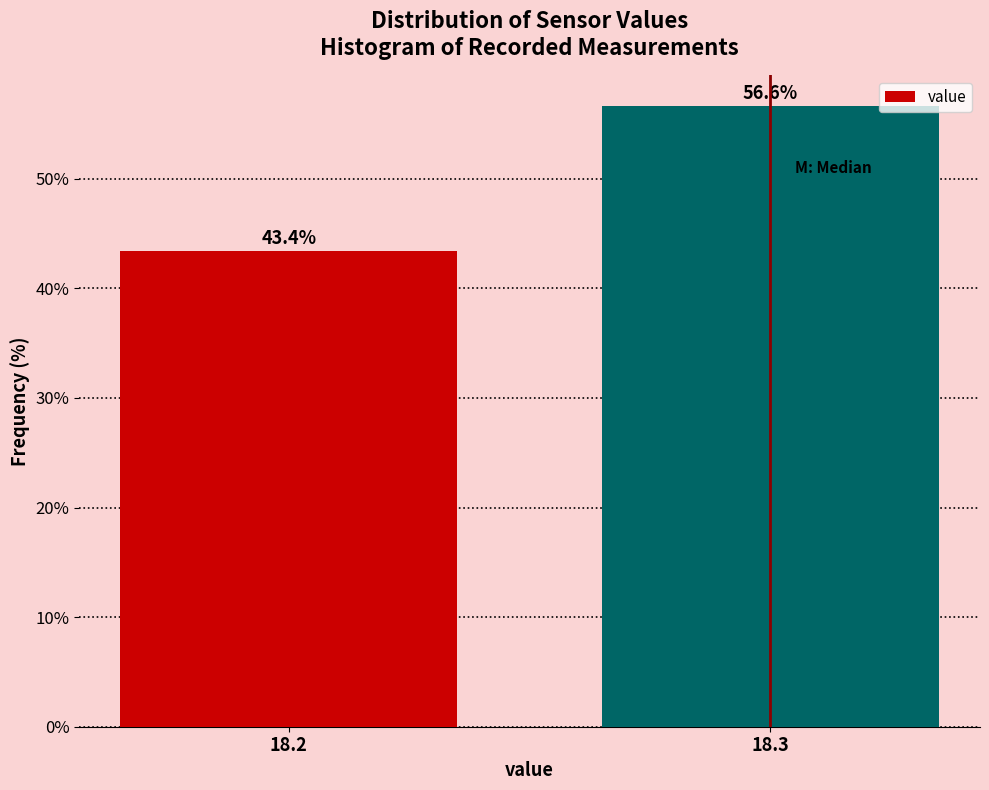

Reading left to right, what are all the values shown in this chart?

43.4	56.6